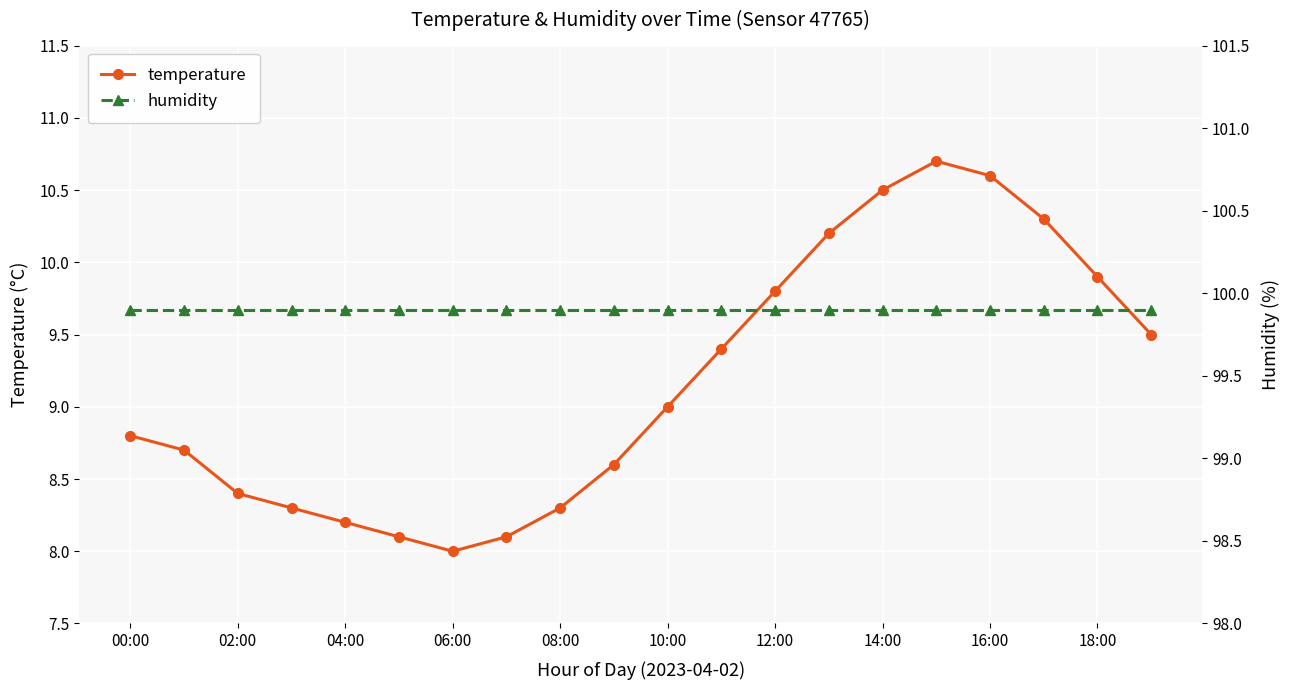

What is the minimum value for temperature?

8.0